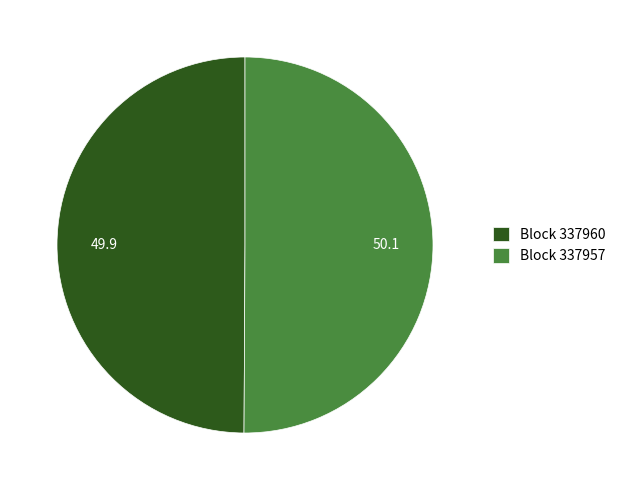

The Block 337960 slice represents 58% of the pie. True or false?

False